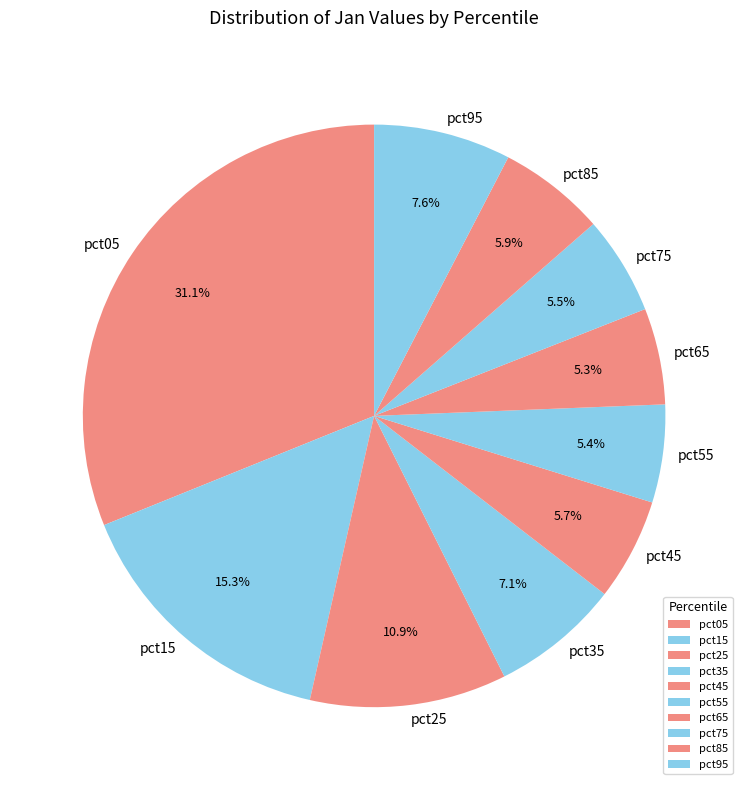

Does pct15 account for over 50% of the chart?

No